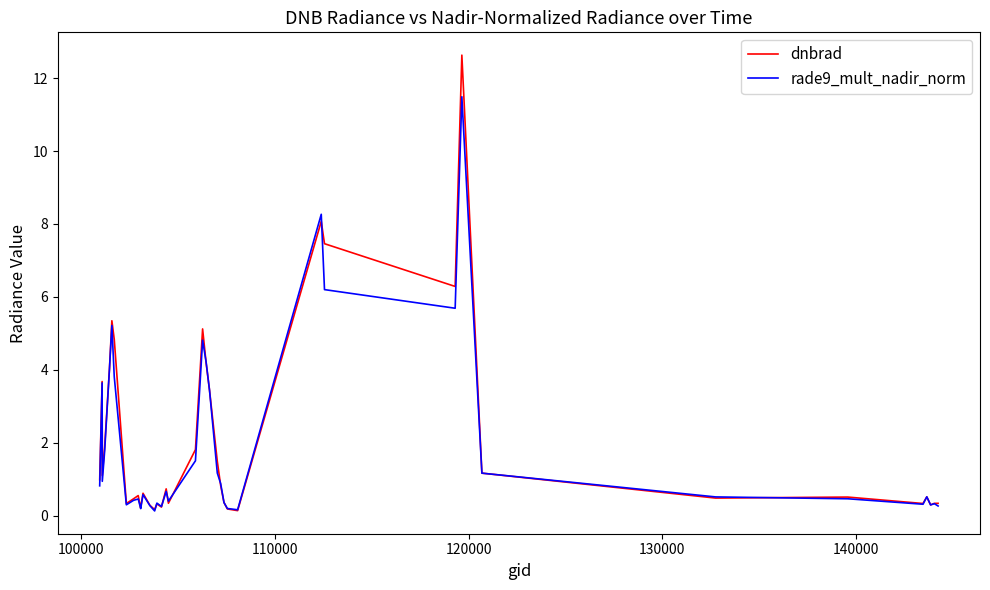

List the series in order of their peak value, lowest first.

rade9_mult_nadir_norm, dnbrad